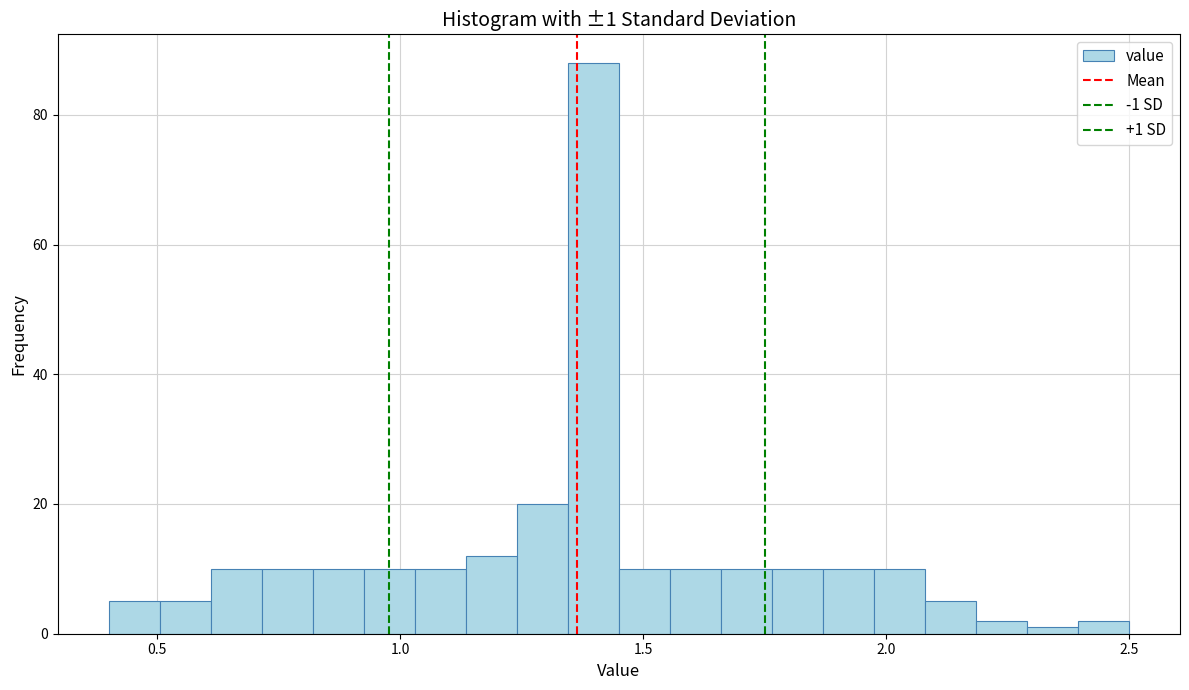

Read against the x-axis, roughly where is the centre of the tallest bar?

1.40